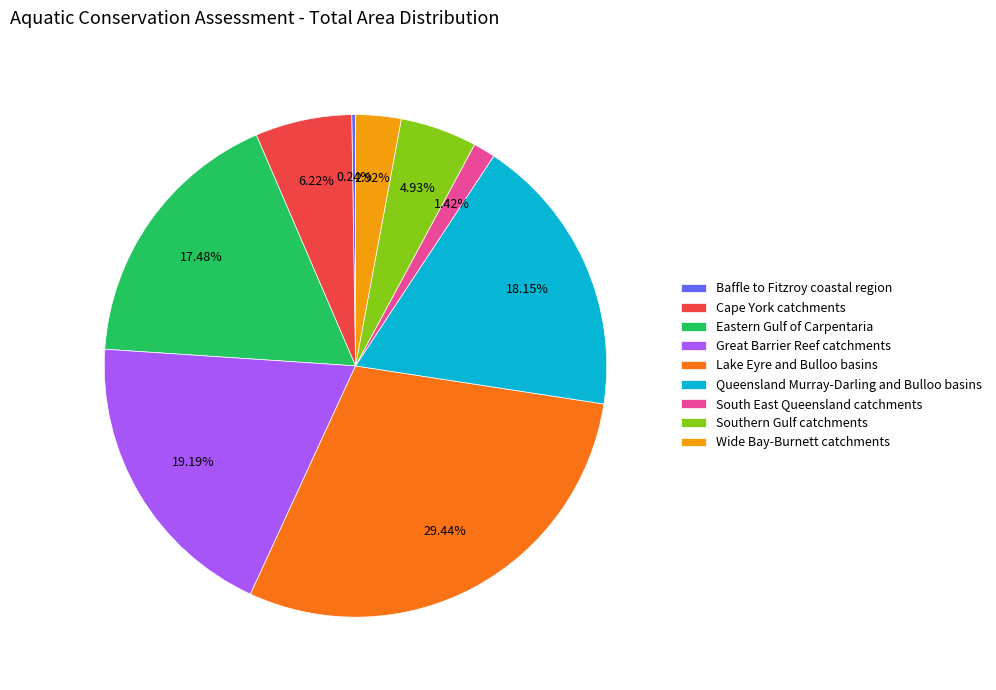

What is the largest slice in the pie chart?

Lake Eyre and Bulloo basins